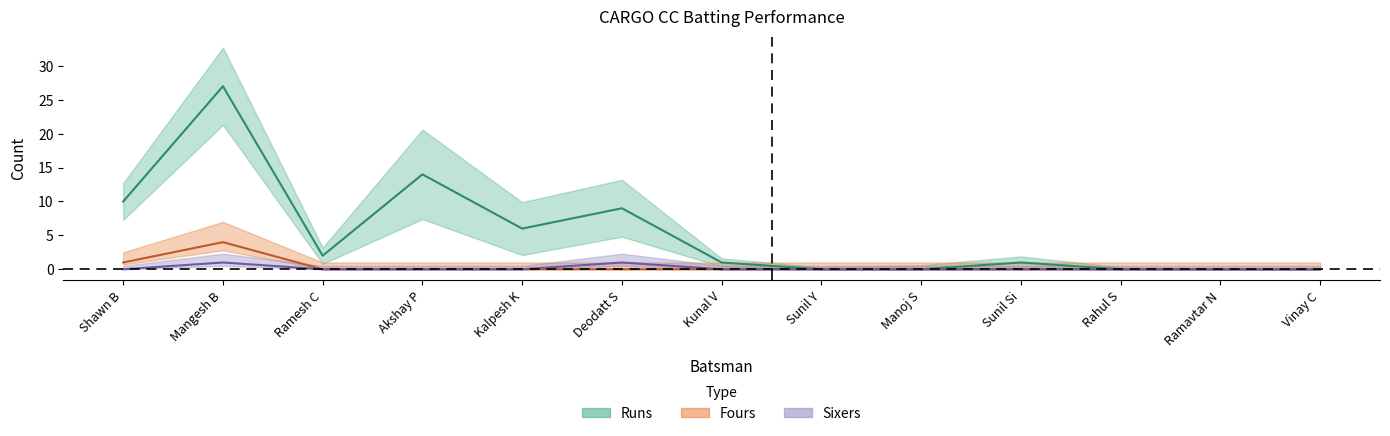

Which label corresponds to the smallest value in the chart?

Sunil Y